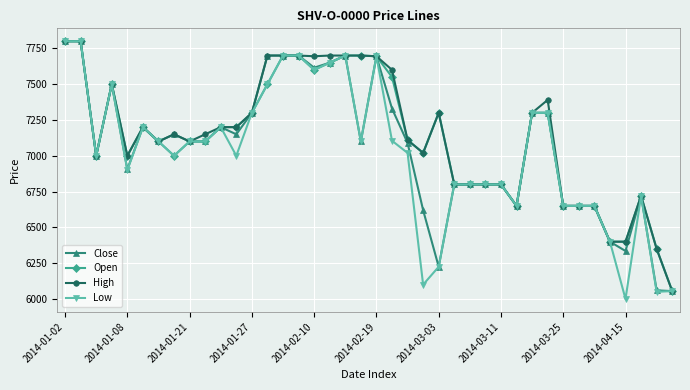

True or false: Open has more than 0 interior local peaks.

True